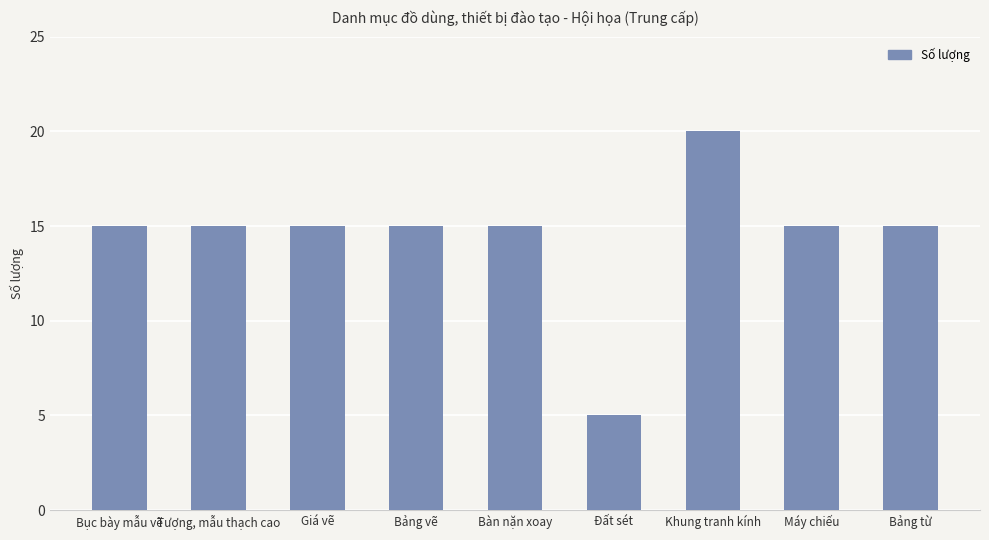

True or false: the data shows 15 at Bảng vẽ.

True